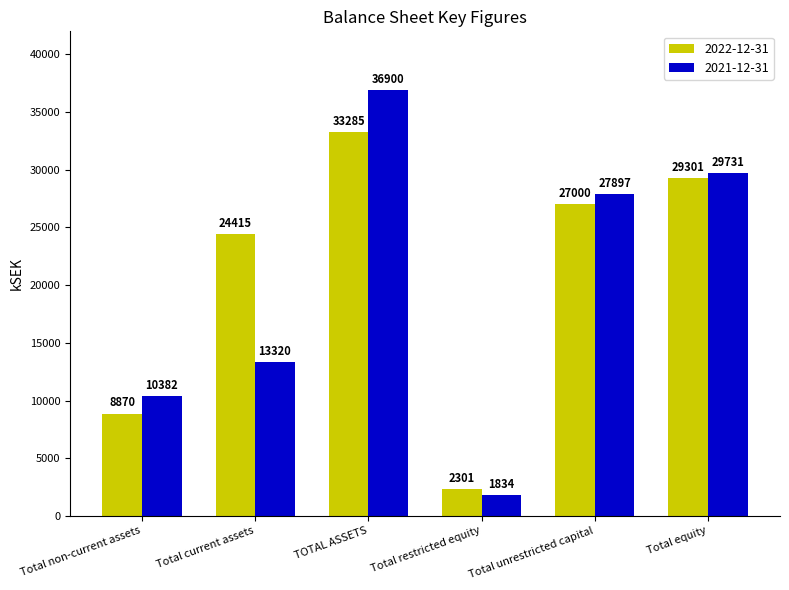

At how many categories does at least one series exceed 7749?

5